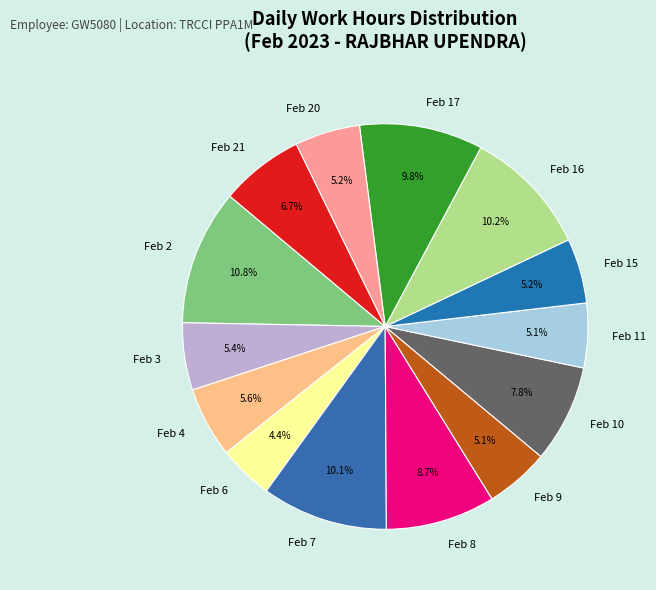

Which category has the biggest portion of the pie?

Feb 2